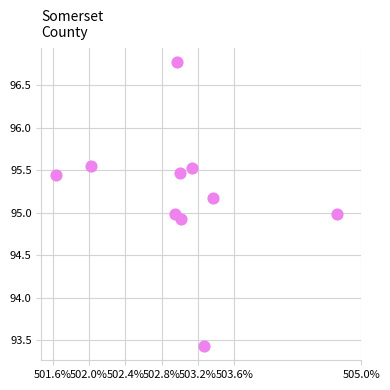

What is the range of X values (max minus min)?

31068.0